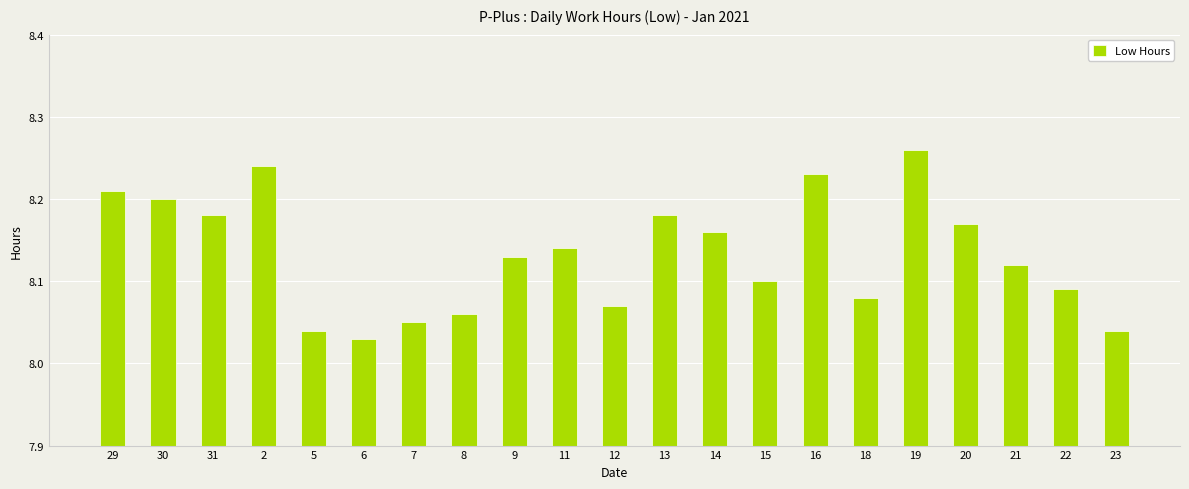

What is the label of the 2nd bar from the left?

30